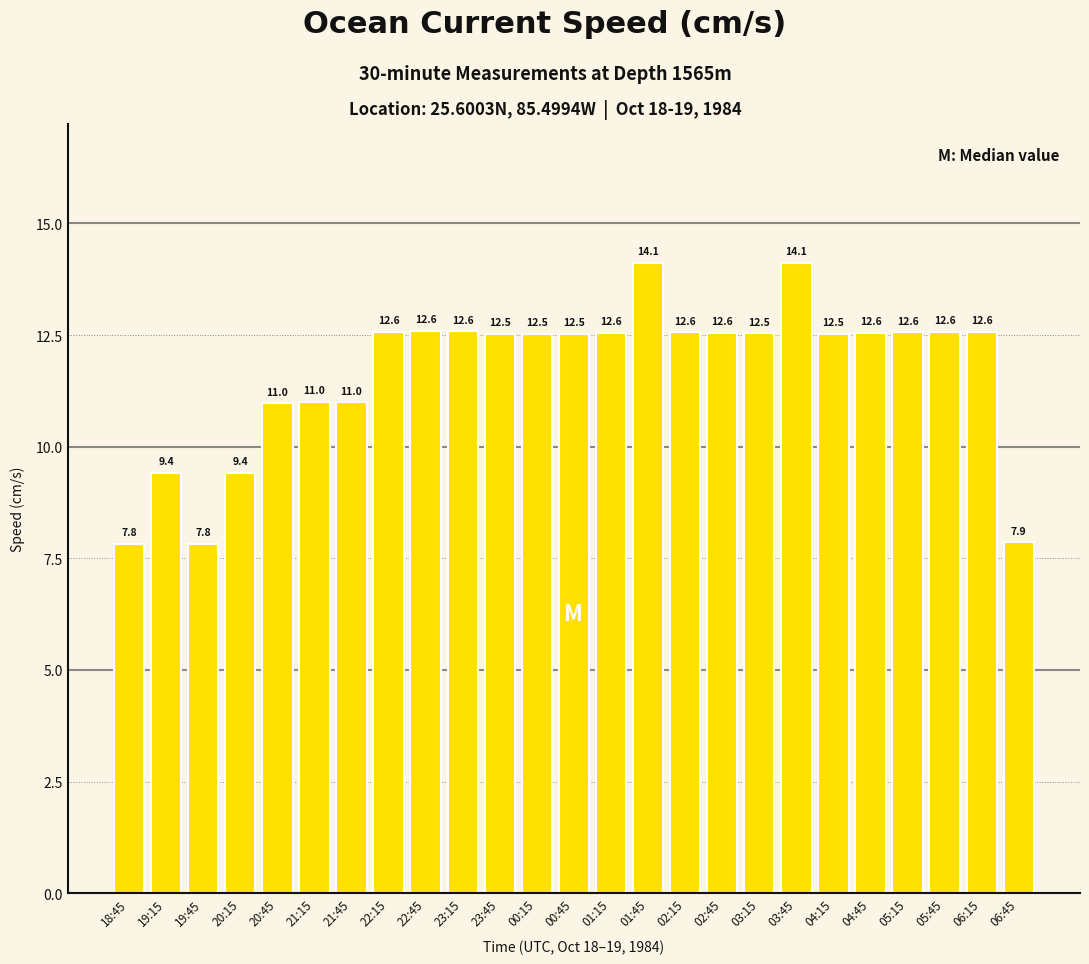

The value at 05:15 is 12.6. True or false?

True